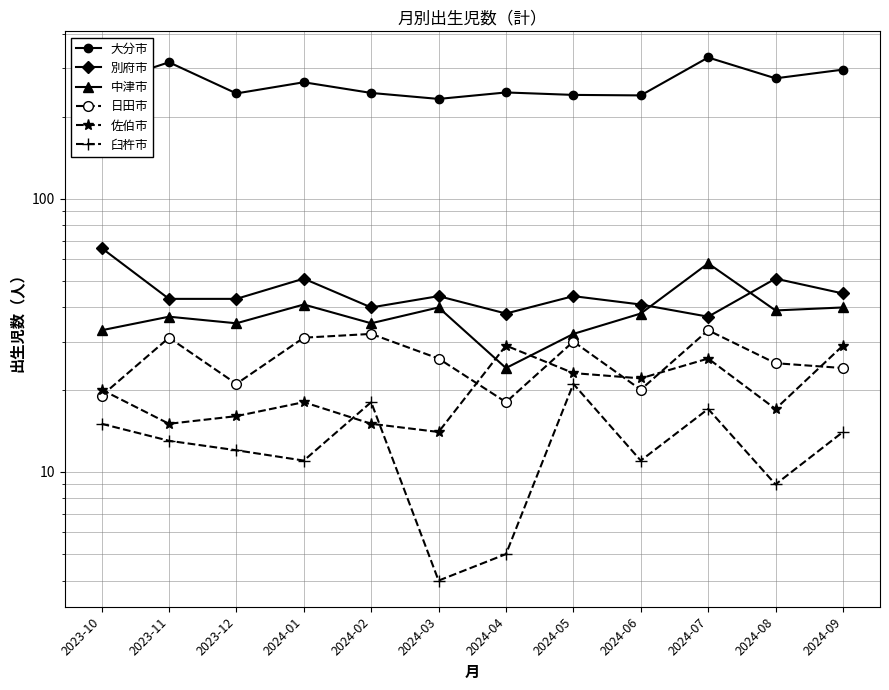

At which category is the sum across all series the highest?

2024-07